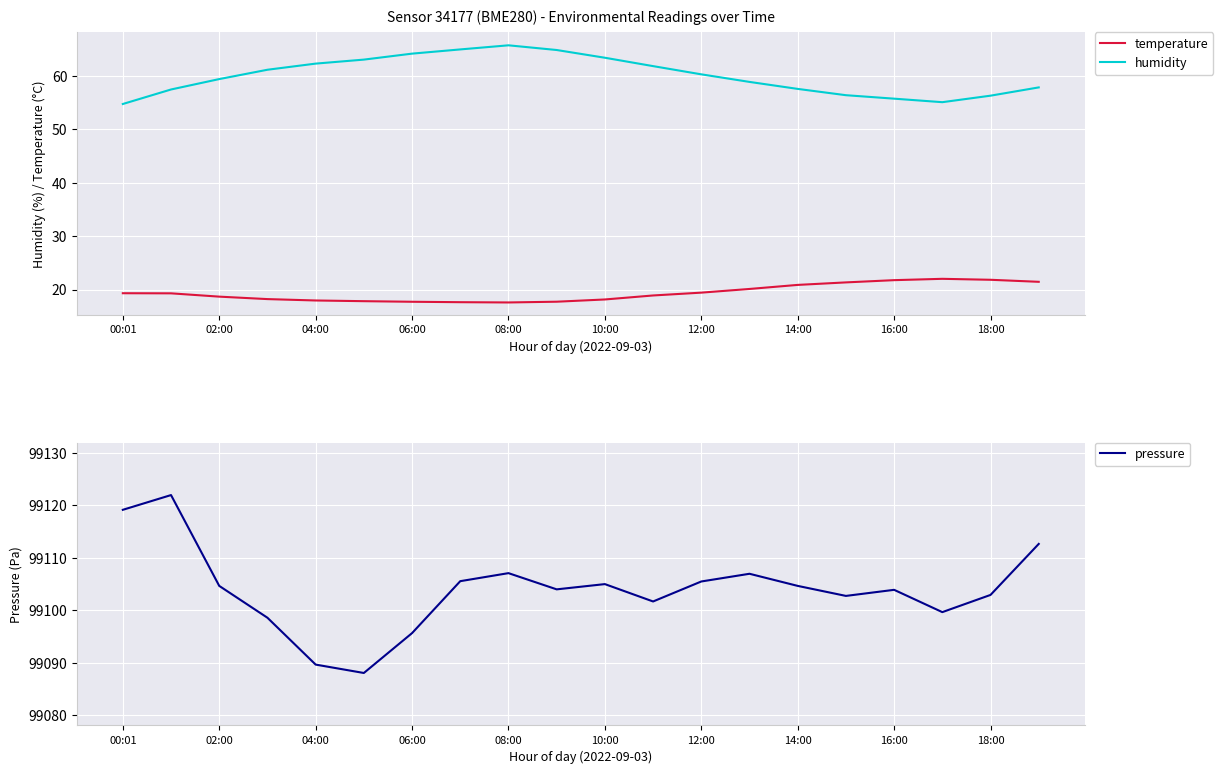

True or false: humidity and temperature cross at least once.

False